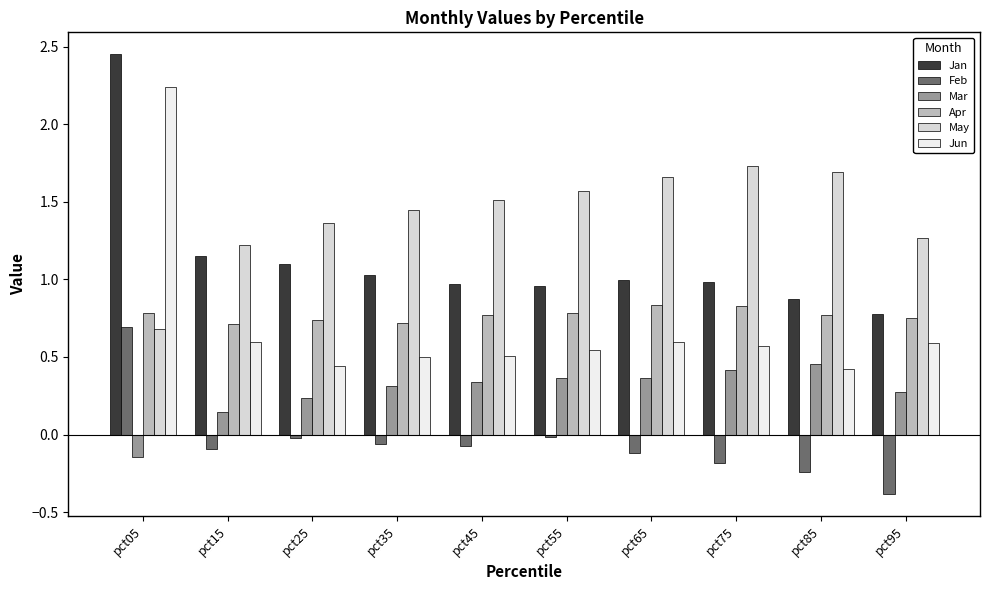

The value of Jun at pct85 is 0.4. True or false?

True